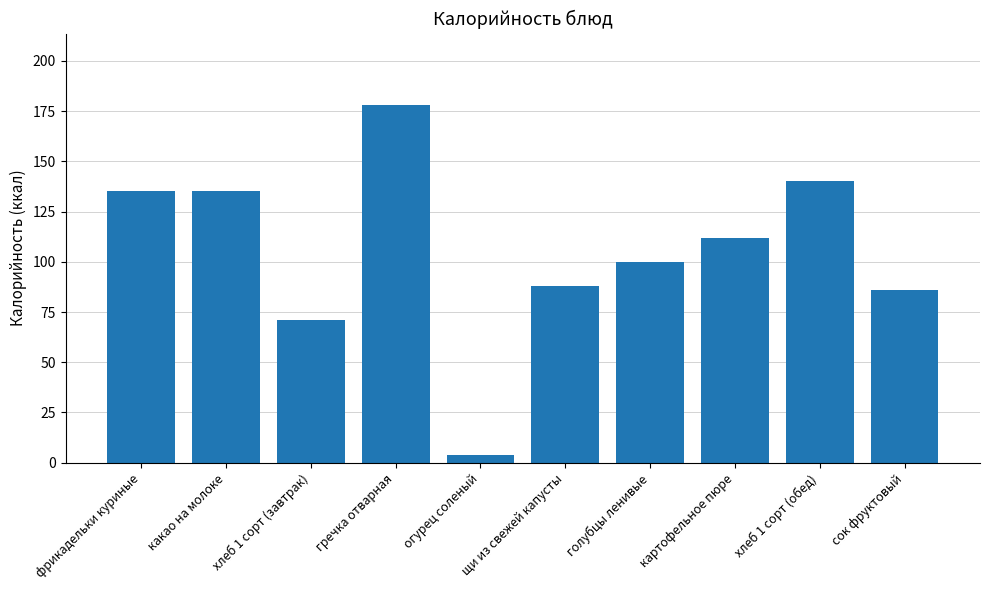

Which has a higher value, огурец соленый or хлеб 1 сорт (завтрак)?

хлеб 1 сорт (завтрак)